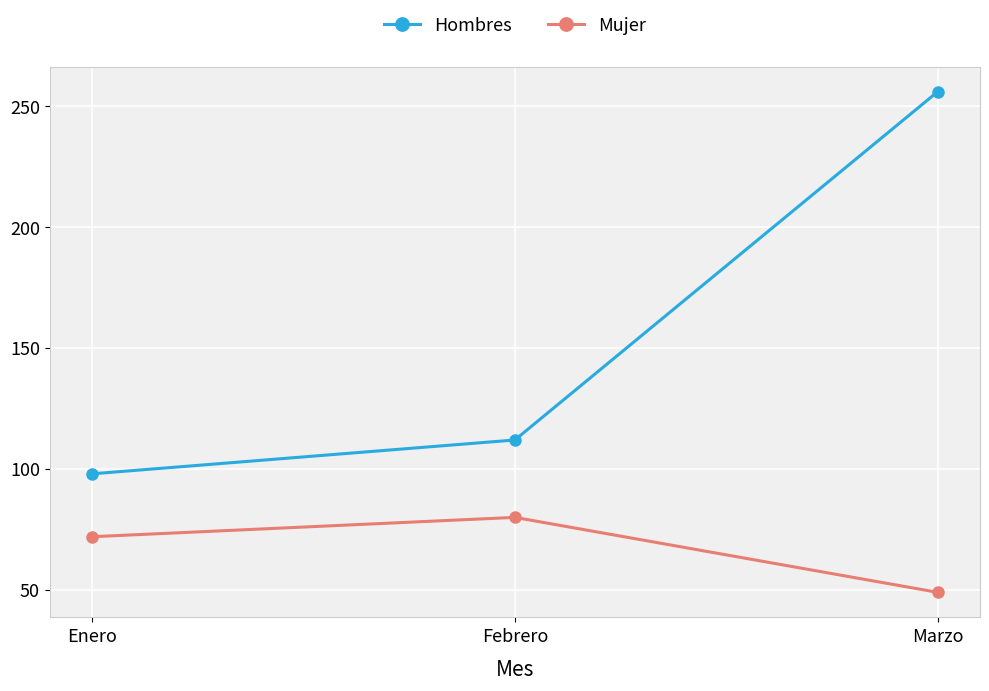

The Hombres series shows 98 at Enero. True or false?

True